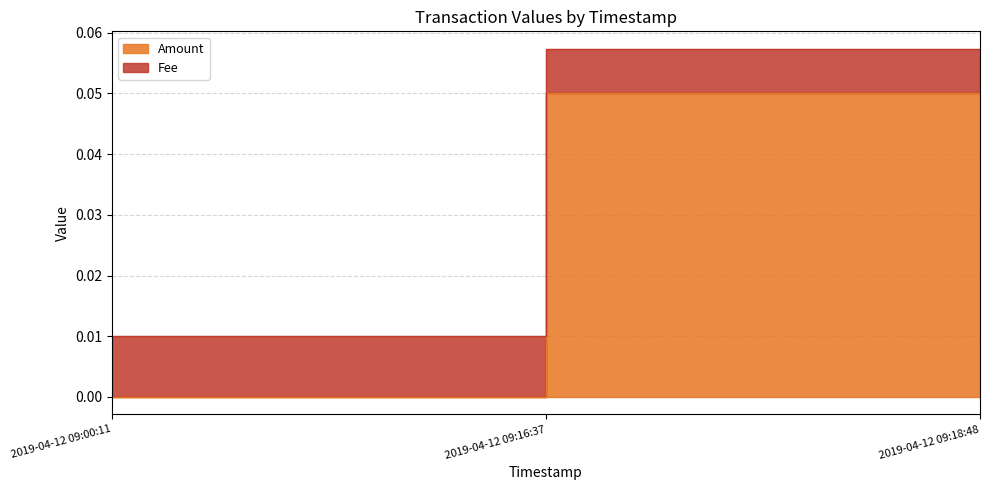

Count the number of categories in the chart.

3